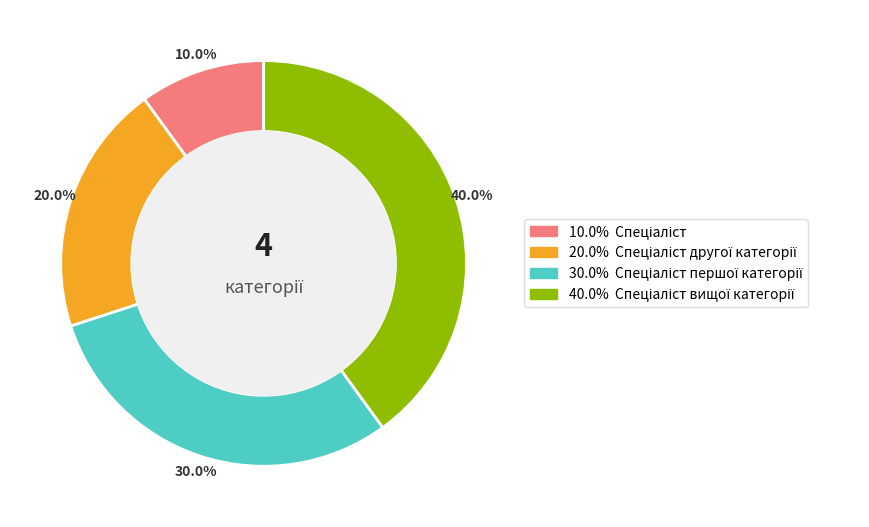

Does any single category account for the majority?

No